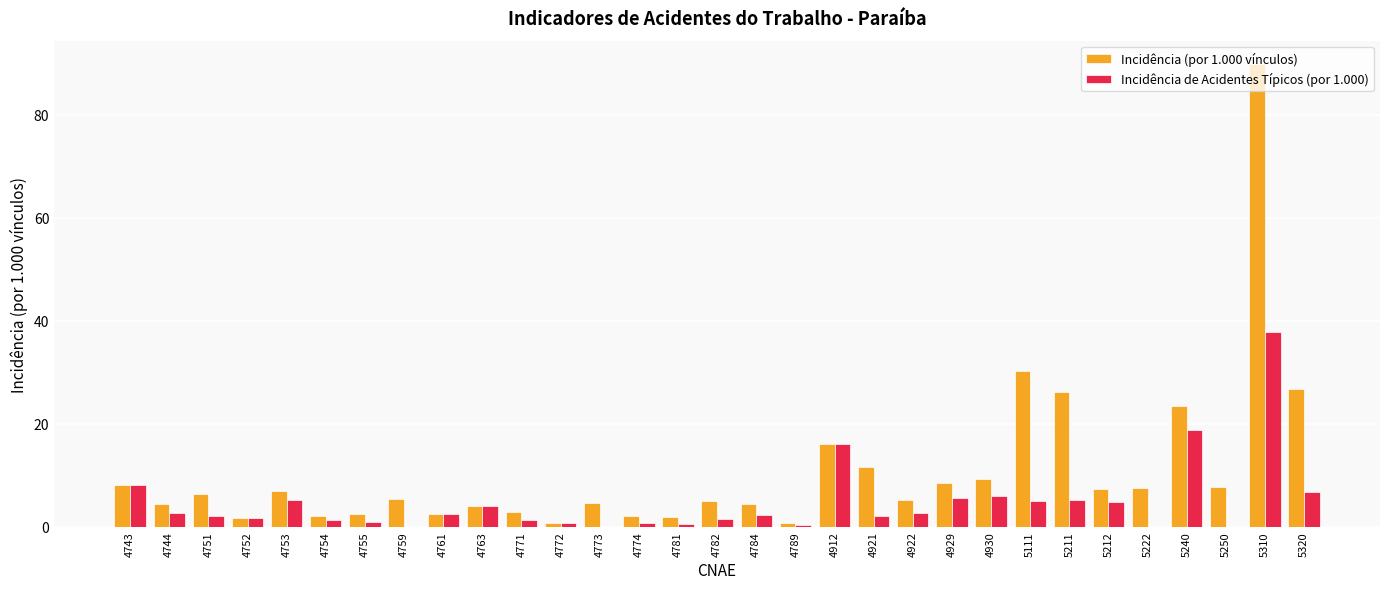

Is it true that Incidência (por 1.000 vínculos) equals 16.1 at 4912?

True